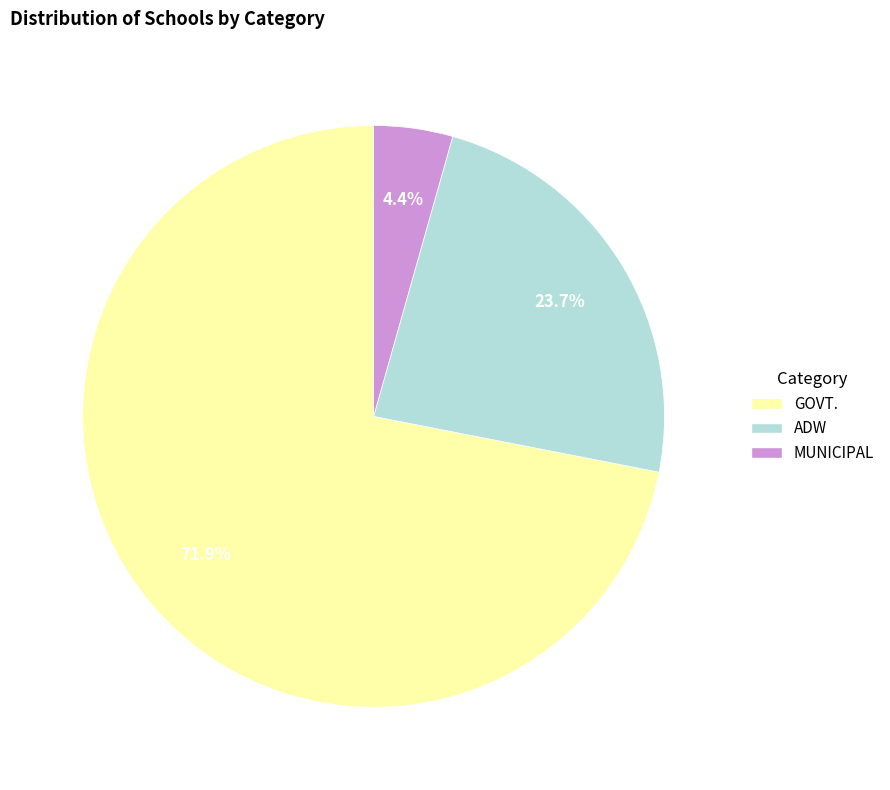

To the nearest percent, what is the combined percentage of MUNICIPAL and GOVT.?

76%